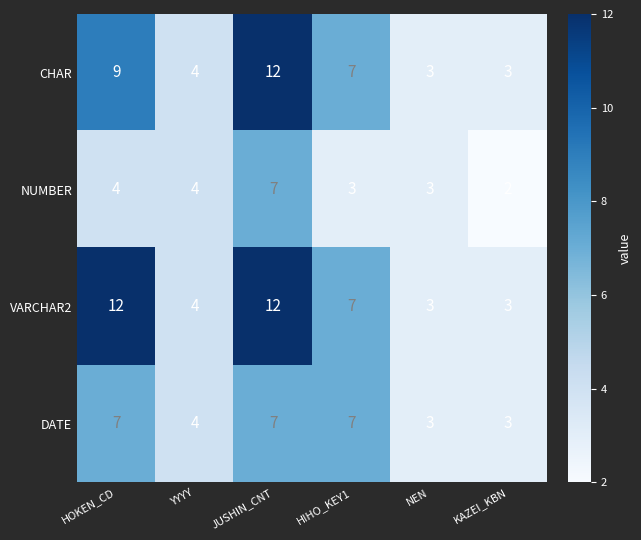

Reading left to right, list all the values displayed in this chart.

CHAR: 9	4	12	7	3	3
NUMBER: 4	4	7	3	3	2
VARCHAR2: 12	4	12	7	3	3
DATE: 7	4	7	7	3	3